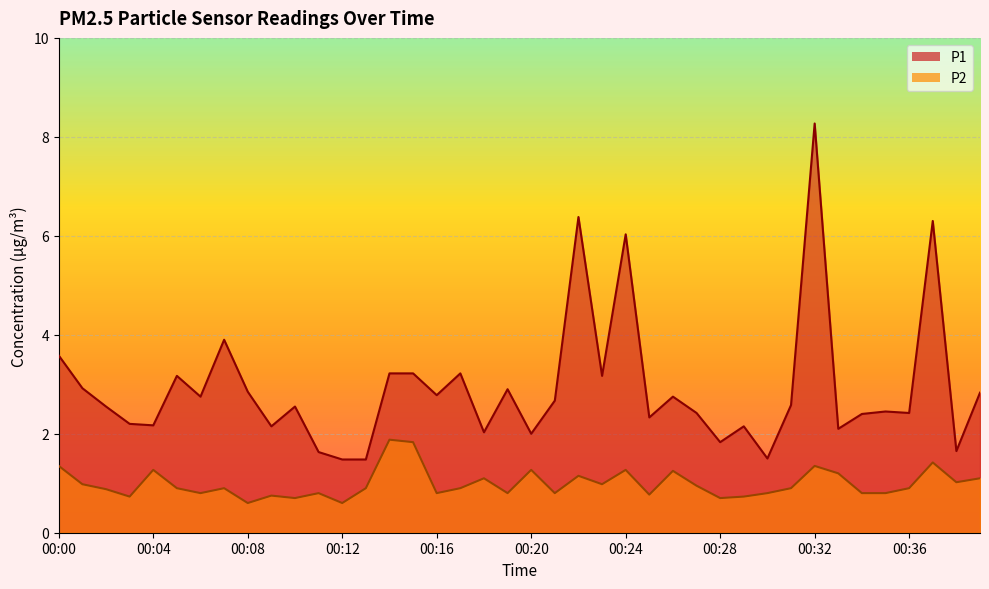

Rank the categories by P1 value from highest to lowest.

00:32, 00:22, 00:37, 00:24, 00:07, 00:00, 00:14, 00:15, 00:17, 00:05, 00:23, 00:01, 00:19, 00:08, 00:39, 00:16, 00:06, 00:26, 00:21, 00:31, 00:02, 00:10, 00:35, 00:27, 00:36, 00:34, 00:25, 00:03, 00:04, 00:09, 00:29, 00:33, 00:18, 00:20, 00:28, 00:38, 00:11, 00:30, 00:12, 00:13